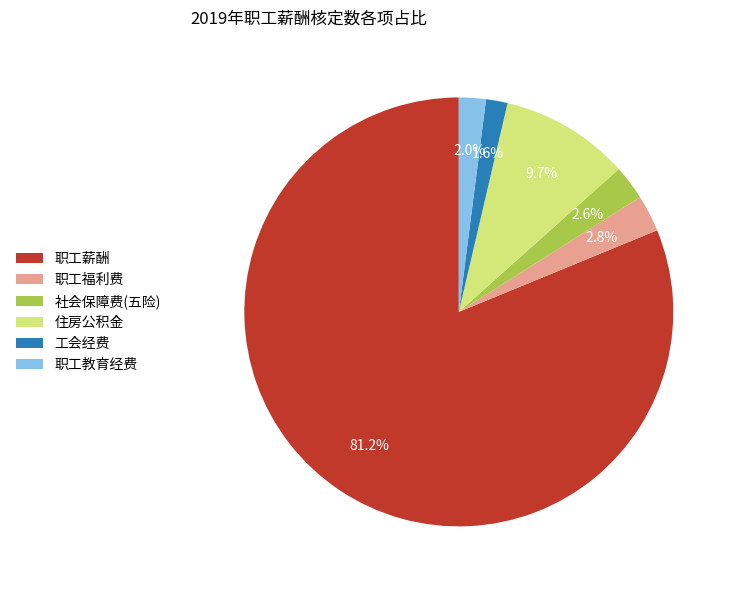

Does 职工薪酬 represent more than half of the total?

Yes